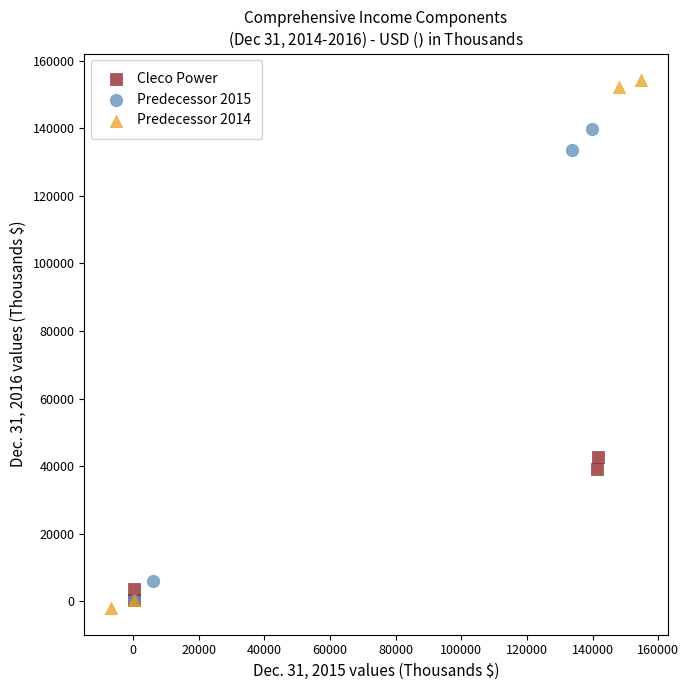

Which series has the widest spread of Y values?

Predecessor 2014